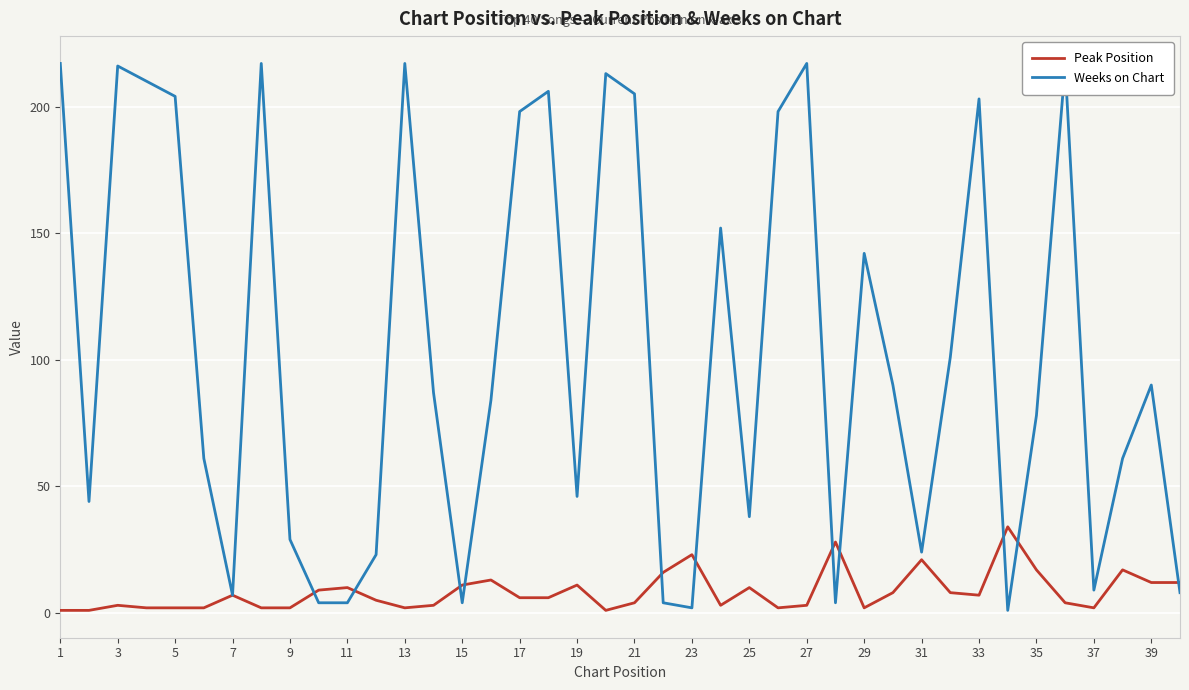

Which series has the largest total across all categories?

Weeks on Chart